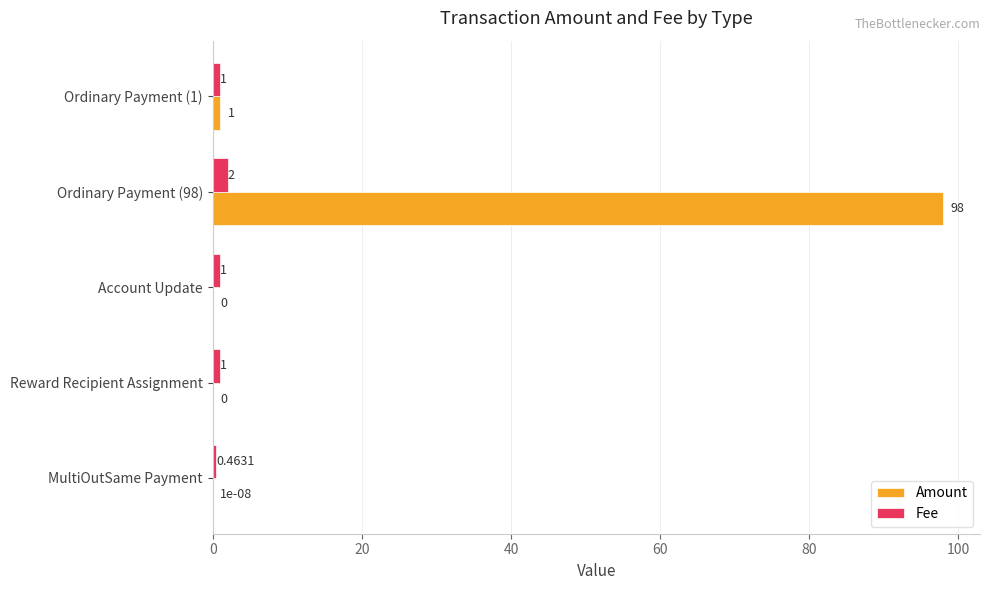

Which series has the largest total across all categories?

Amount